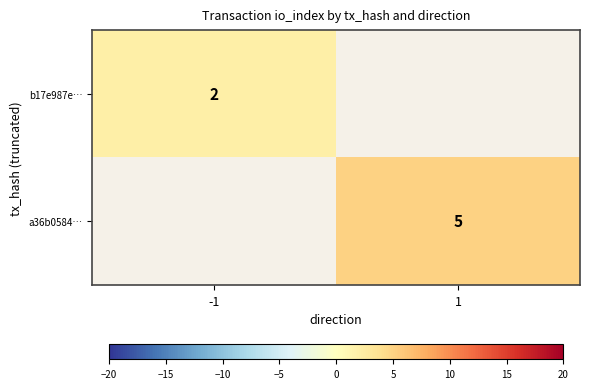

The value of b17e987e… at -1 is 0.6. True or false?

False